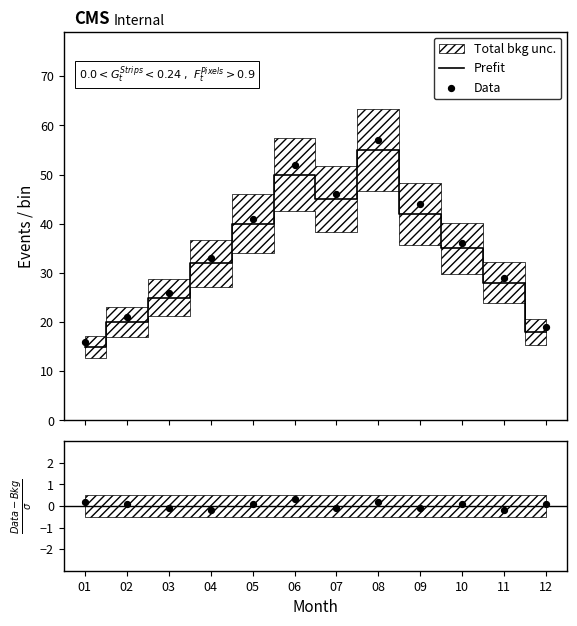

At which category is the sum across all series the highest?

08